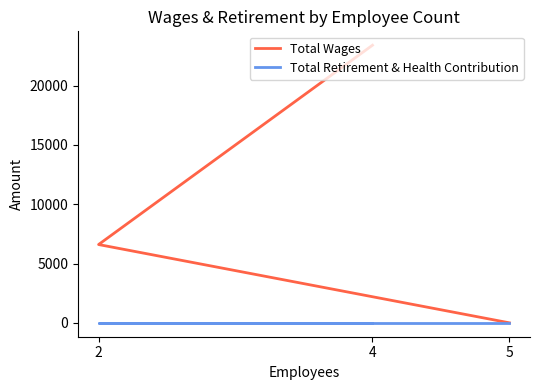

How many lines are shown in the chart?

2